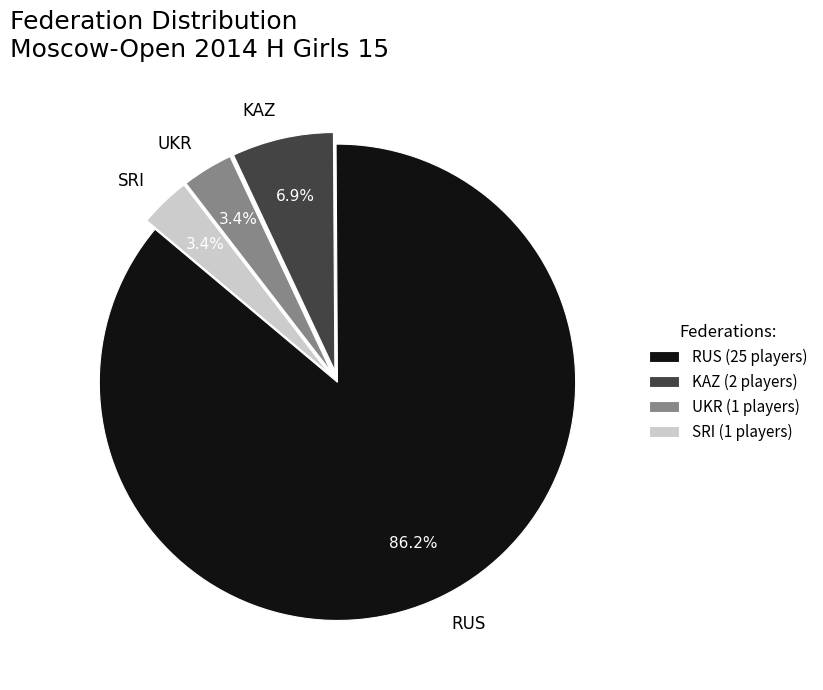

What is the ratio of the value at SRI to the value at UKR?

1.0